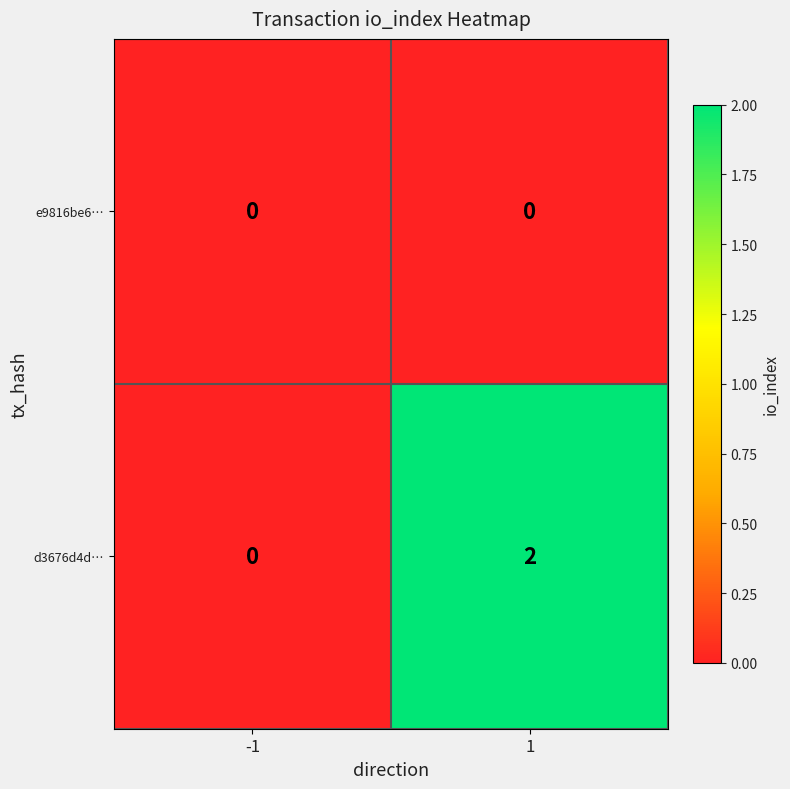

Count the number of data series in this chart.

2